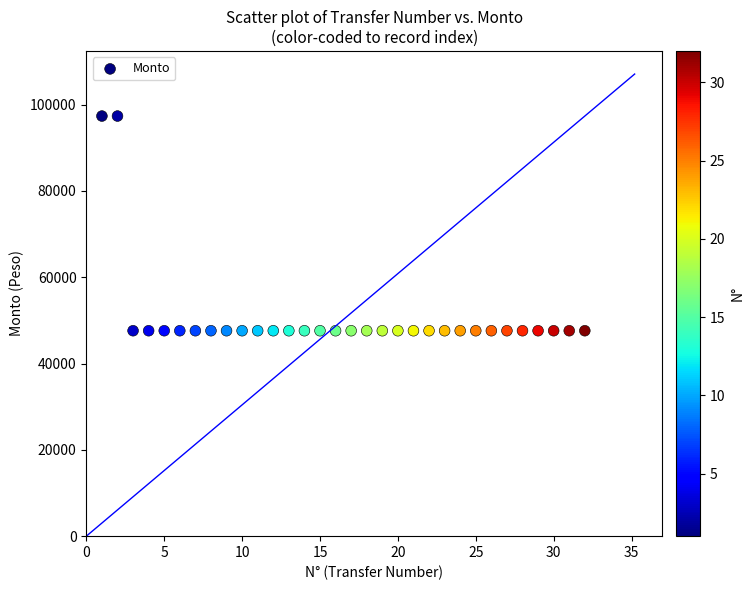

What is the range of Y values (max minus min)?

49743